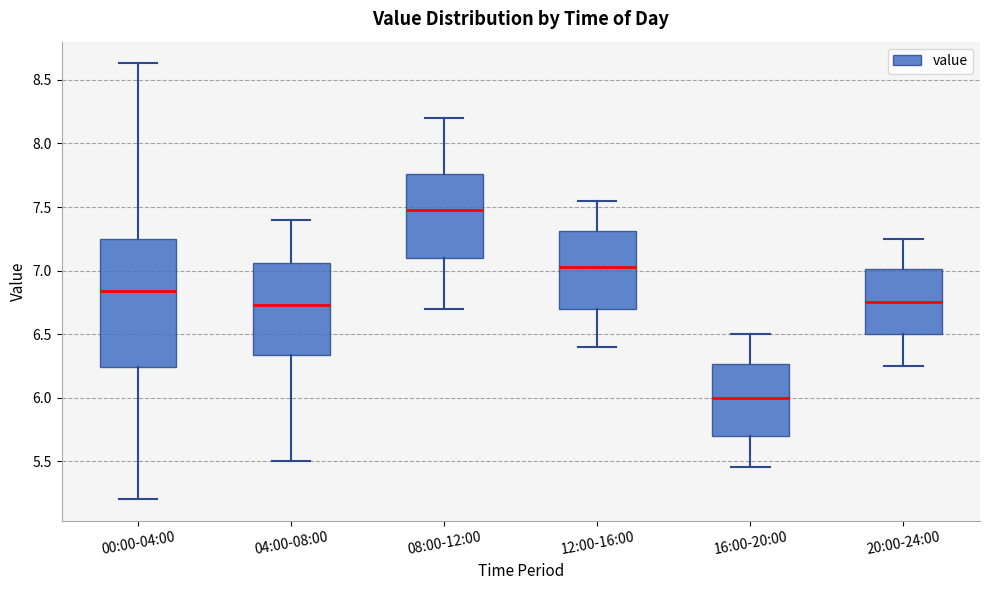

Which box's median line is the highest?

08:00-12:00